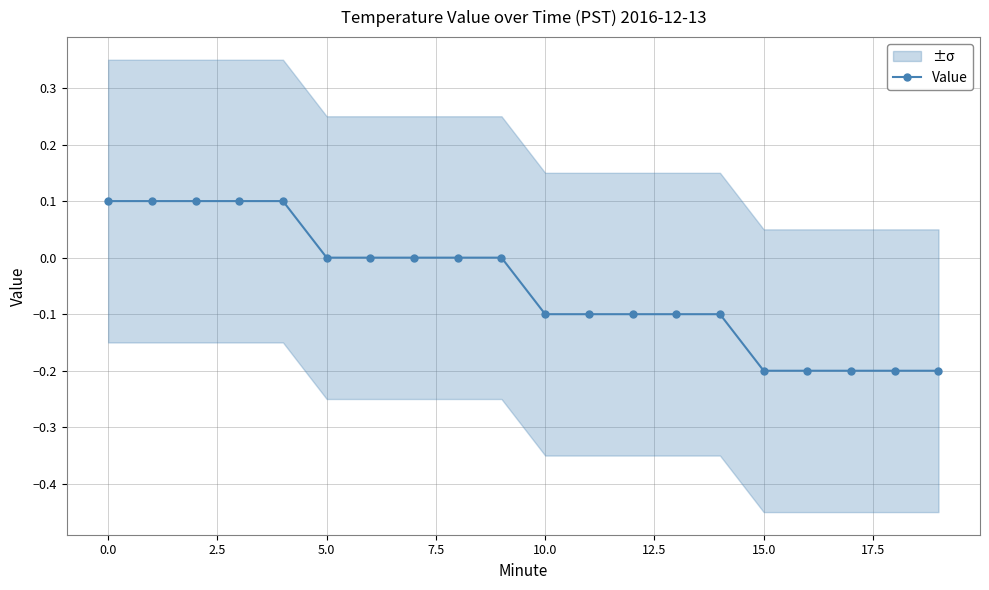

What is the sum of all values?

-1.0